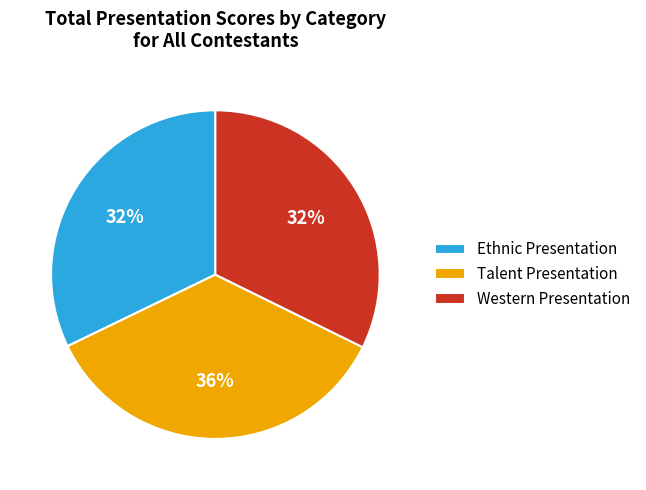

Which slice is the largest?

Talent Presentation